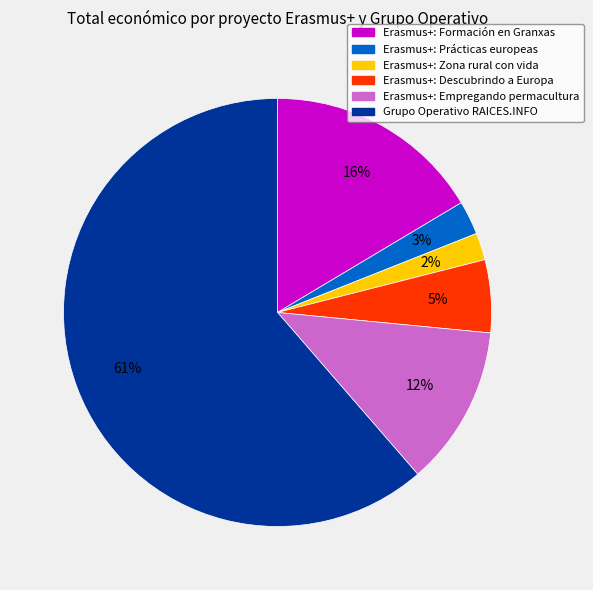

Is there any slice that represents more than half of the pie?

Yes